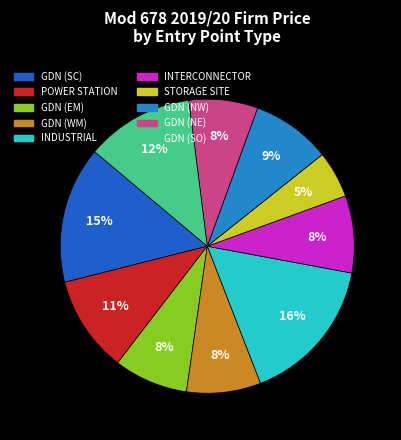

Which category has the biggest portion of the pie?

INDUSTRIAL